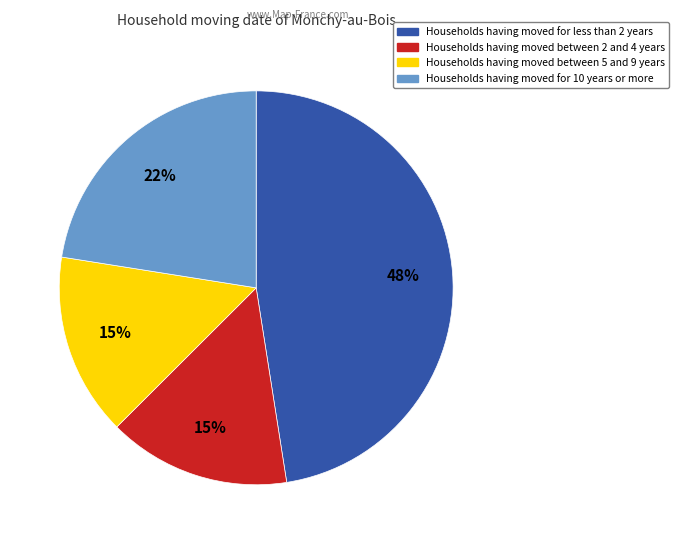

Is there any slice that represents more than half of the pie?

No